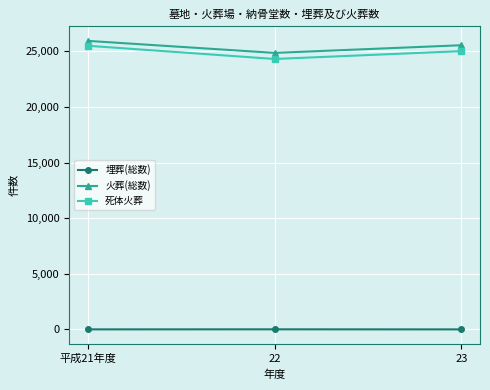

Rank the categories by 火葬(総数) value from highest to lowest.

平成21年度, 23, 22